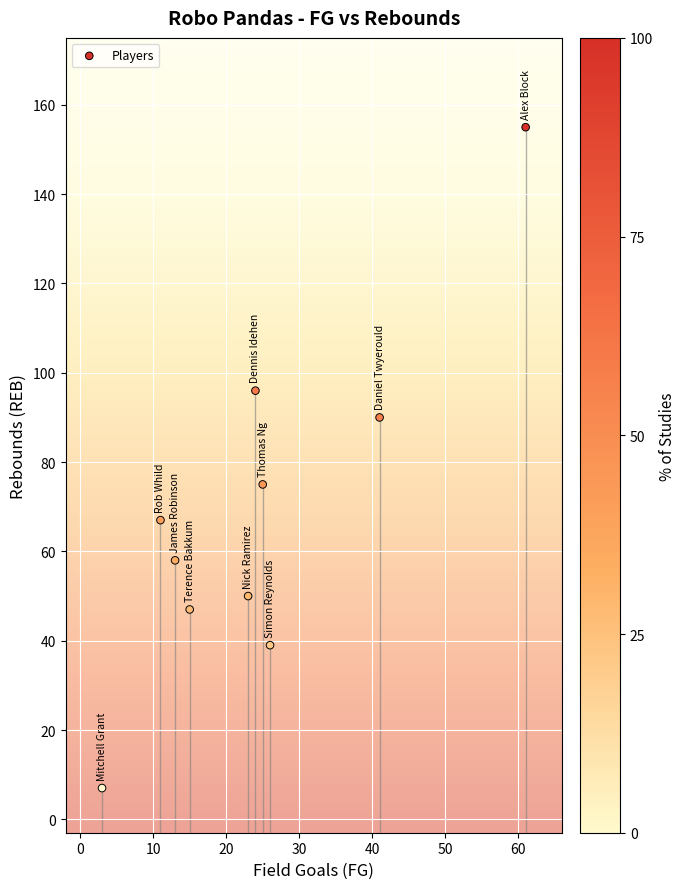

What is the range of Y values (max minus min)?

148